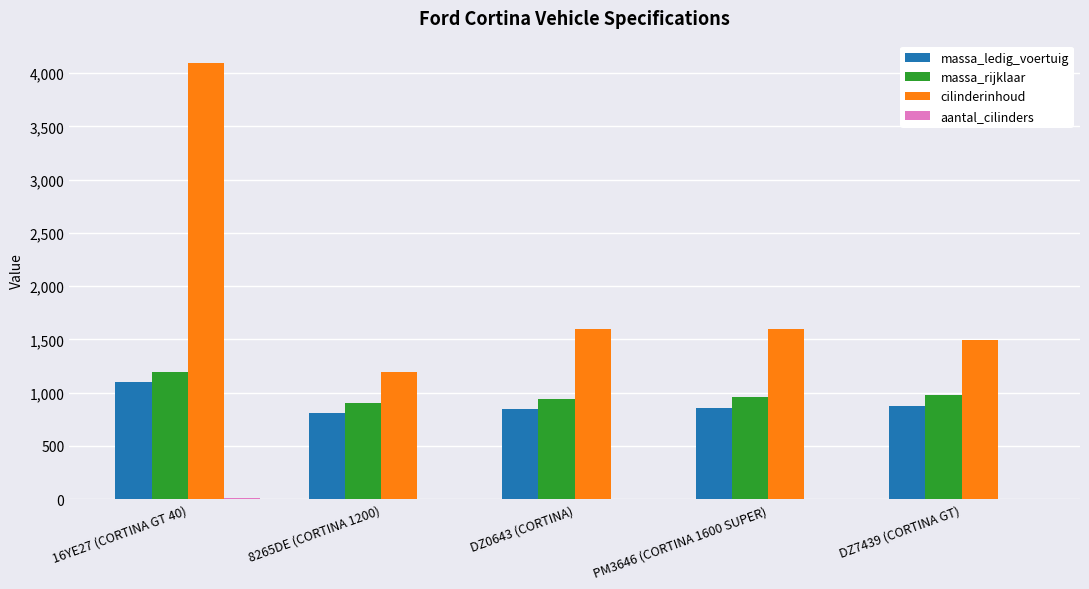

What is the average value of the cilinderinhoud series?

1999